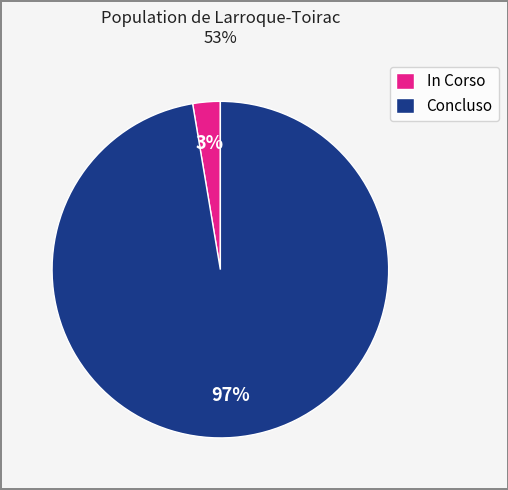

To the nearest percent, what is the combined percentage of Concluso and In Corso?

100%